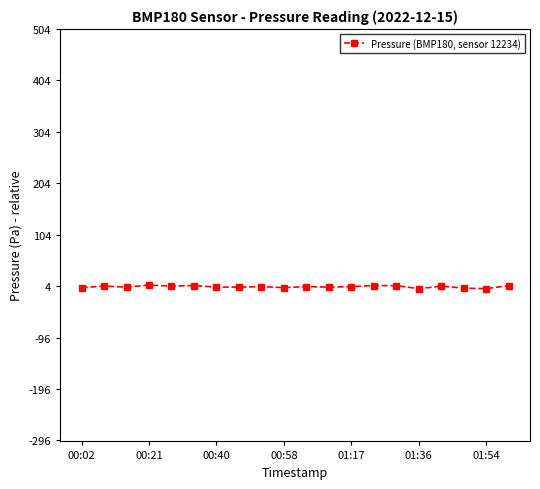

Is this an area chart (filled region under the line)?

No